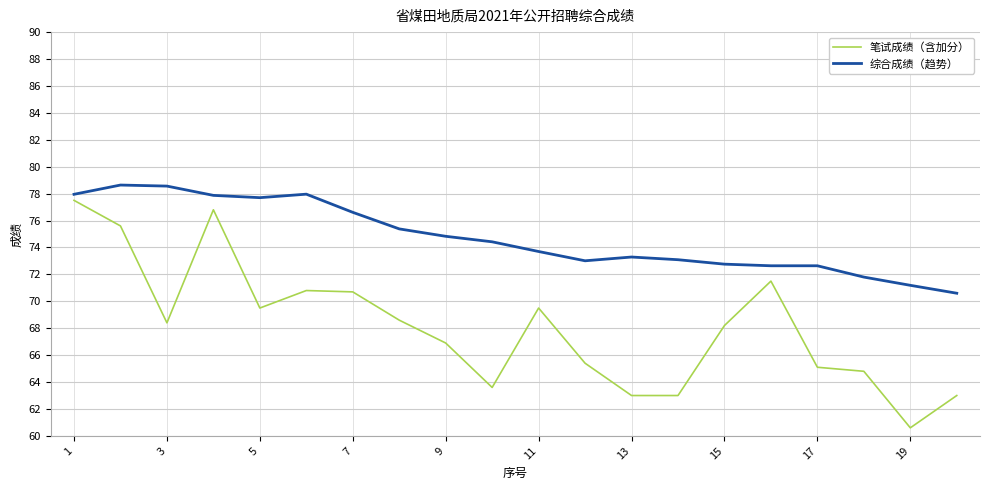

List the series in order of their overall mean, lowest first.

笔试成绩（含加分）, 综合成绩（趋势）